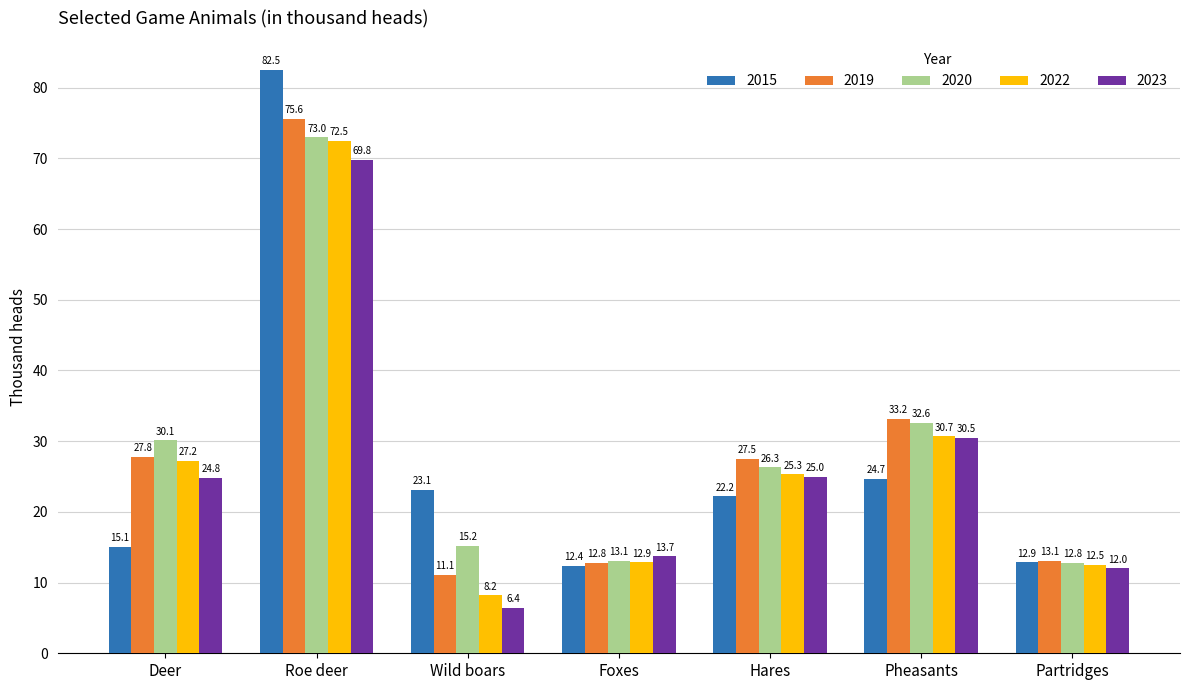

Where does the 2020 series first go above 26?

Deer